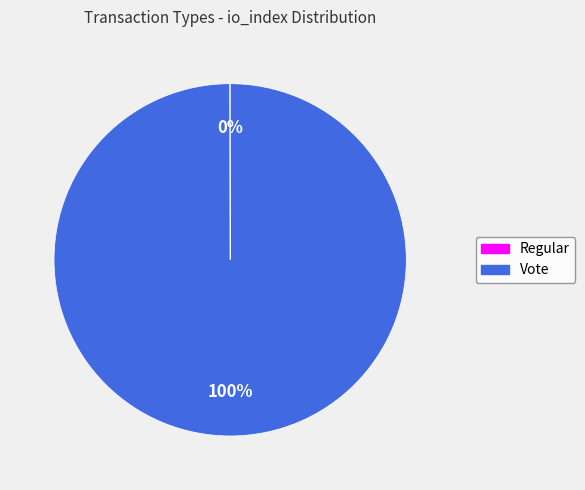

Which category has the biggest portion of the pie?

Vote